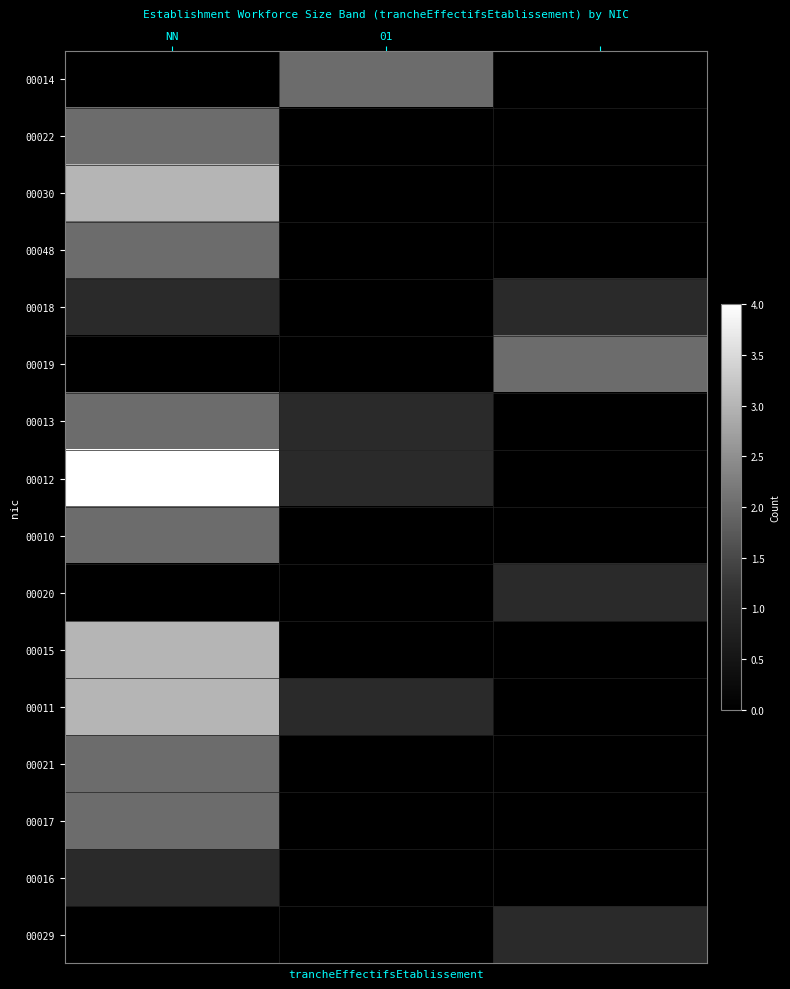

At which category is the sum across all series the highest?

NN